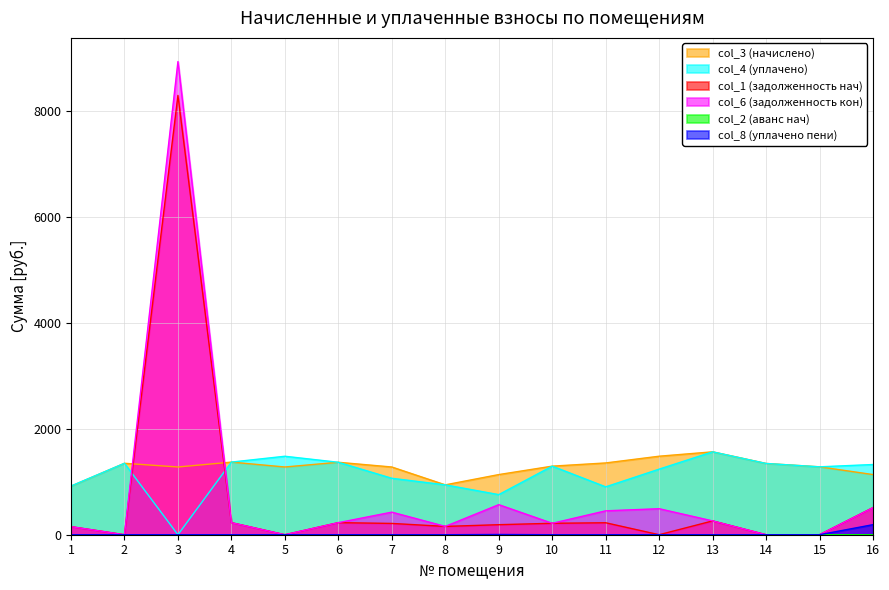

Reading left to right, list all the values displayed in this chart.

col_3 (начислено): 1=915.8	2=1348.3	3=1278.4	4=1370.6	5=1278.4	6=1367.4	7=1278.4	8=941.3	9=1135.3	10=1294.3	11=1354.7	12=1481.9	13=1564.6	14=1345.1	15=1281.5	16=1135.3
col_4 (уплачено): 1=919.2	2=1348.3	3=0.0	4=1371.2	5=1481.1	6=1367.4	7=1065.3	8=941.3	9=756.8	10=1294.3	11=903.6	12=1237.9	13=1564.6	14=1345.1	15=1281.5	16=1325.3
col_1 (задолженность нач): 1=152.6	2=0.0	3=8292.0	4=228.1	5=0.0	6=227.9	7=213.1	8=156.9	9=189.2	10=215.7	11=225.8	12=0.0	13=260.8	14=0.0	15=0.0	16=511.8
col_6 (задолженность кон): 1=152.6	2=0.0	3=8931.2	4=227.6	5=0.0	6=227.9	7=426.1	8=156.9	9=567.6	10=215.7	11=451.1	12=490.9	13=260.8	14=0.0	15=0.0	16=510.2
col_2 (аванс нач): 1=0.0	2=0.0	3=0.0	4=0.0	5=1.0	6=0.0	7=0.0	8=0.0	9=0.0	10=0.0	11=0.0	12=0.0	13=0.0	14=0.0	15=0.0	16=0.0
col_8 (уплачено пени): 1=0.0	2=0.0	3=0.0	4=0.0	5=0.0	6=0.0	7=0.0	8=0.0	9=4.3	10=0.0	11=0.0	12=0.0	13=0.0	14=0.0	15=0.0	16=190.0